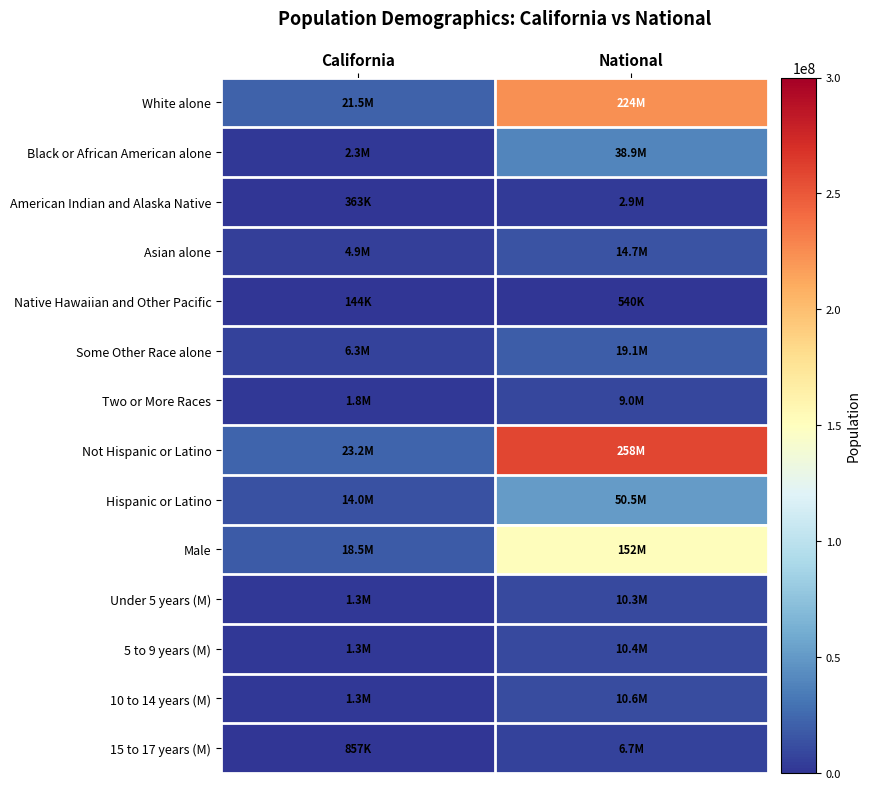

Reading left to right, transcribe all the data shown in this chart.

White alone: California=21453934	National=223553265
Black or African American alone: California=2299072	National=38929319
American Indian and Alaska Native: California=362801	National=2932248
Asian alone: California=4861007	National=14674252
Native Hawaiian and Other Pacific: California=144386	National=540013
Some Other Race alone: California=6317372	National=19107368
Two or More Races: California=1815384	National=9009073
Not Hispanic or Latino: California=23240237	National=258267944
Hispanic or Latino: California=14013719	National=50477594
Male: California=18517830	National=151781326
Under 5 years (M): California=1294056	National=10319427
5 to 9 years (M): California=1279563	National=10389638
10 to 14 years (M): California=1325915	National=10579862
15 to 17 years (M): California=857058	National=6656209